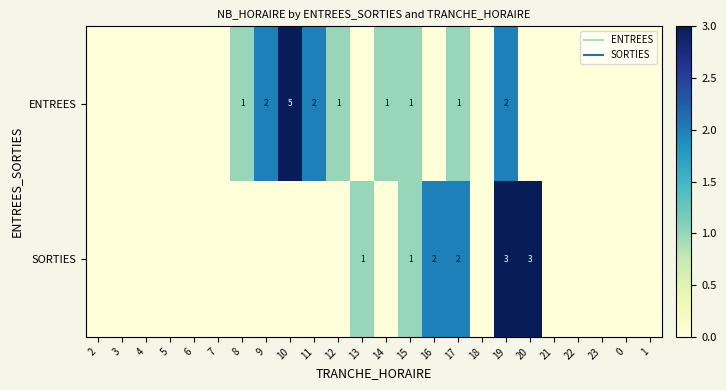

Is it true that ENTREES equals 2 at 22?

False